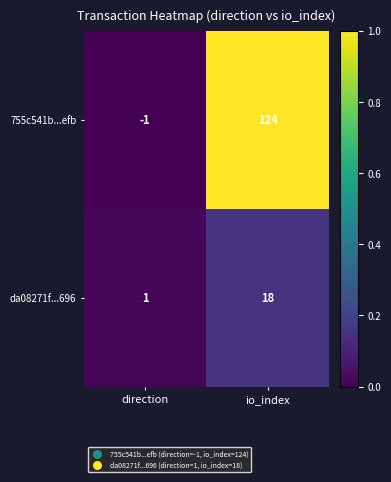

What is the sum of all 755c541b...efb values?

123